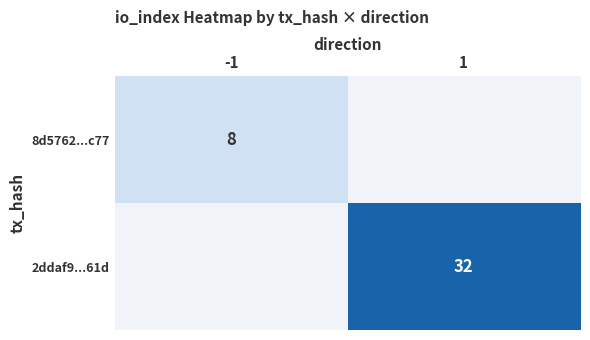

What is the greatest value displayed?

32.0